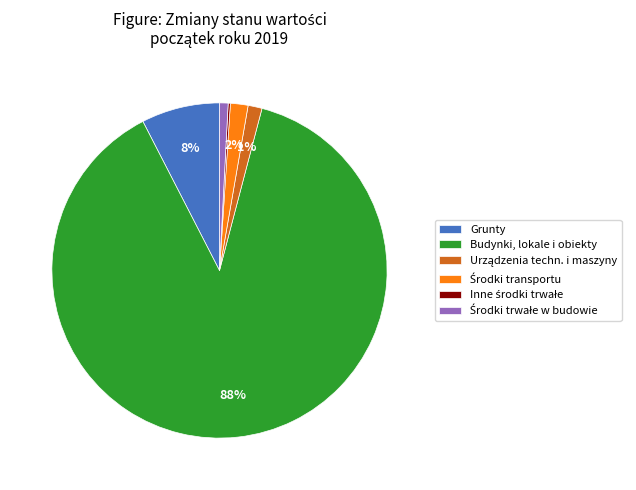

Which slice is the largest?

Budynki, lokale i obiekty